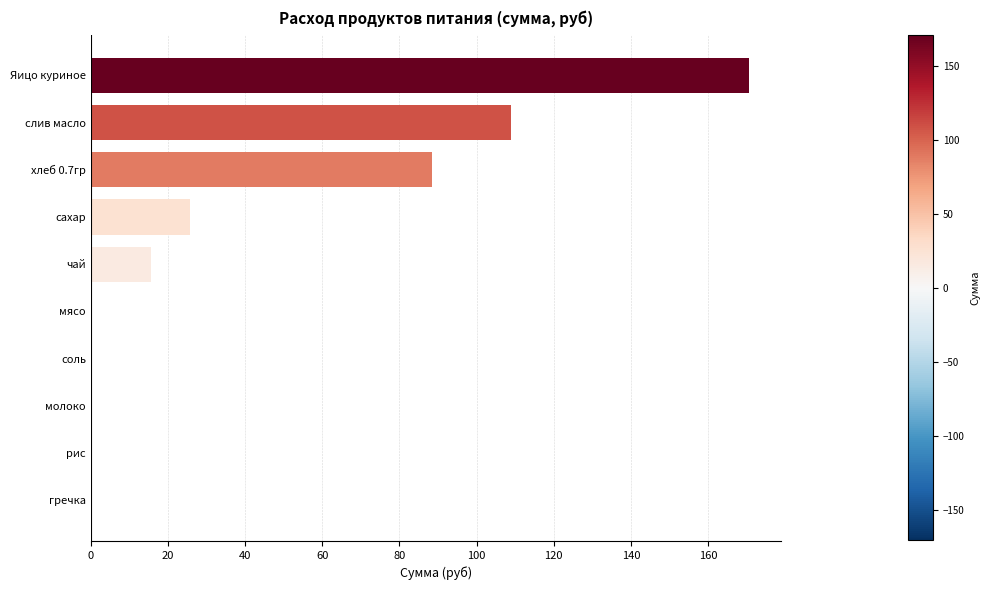

True or false: the data shows 0.0 at соль.

True